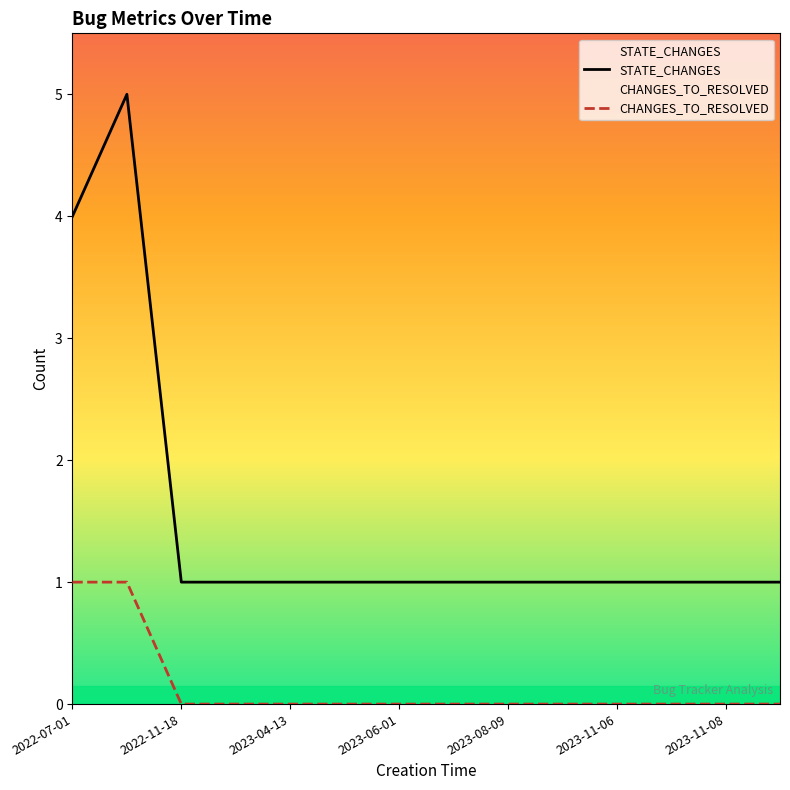

True or false: CHANGES_TO_RESOLVED and STATE_CHANGES cross at least once.

False